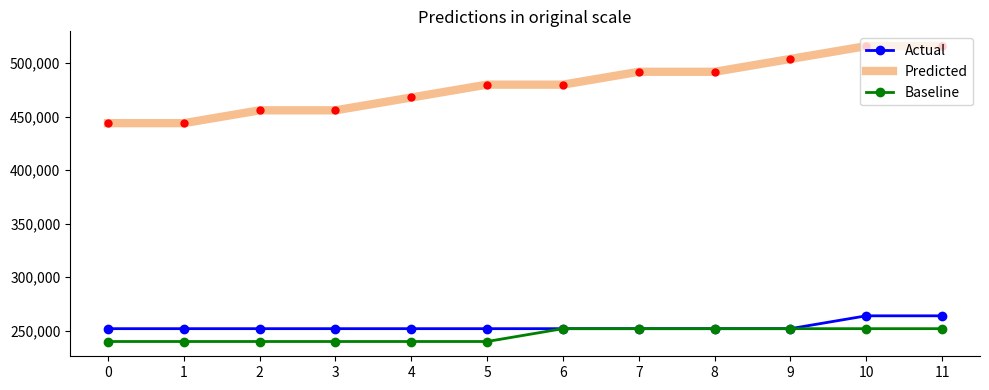

The value of Predicted at 8 is 492000. True or false?

True